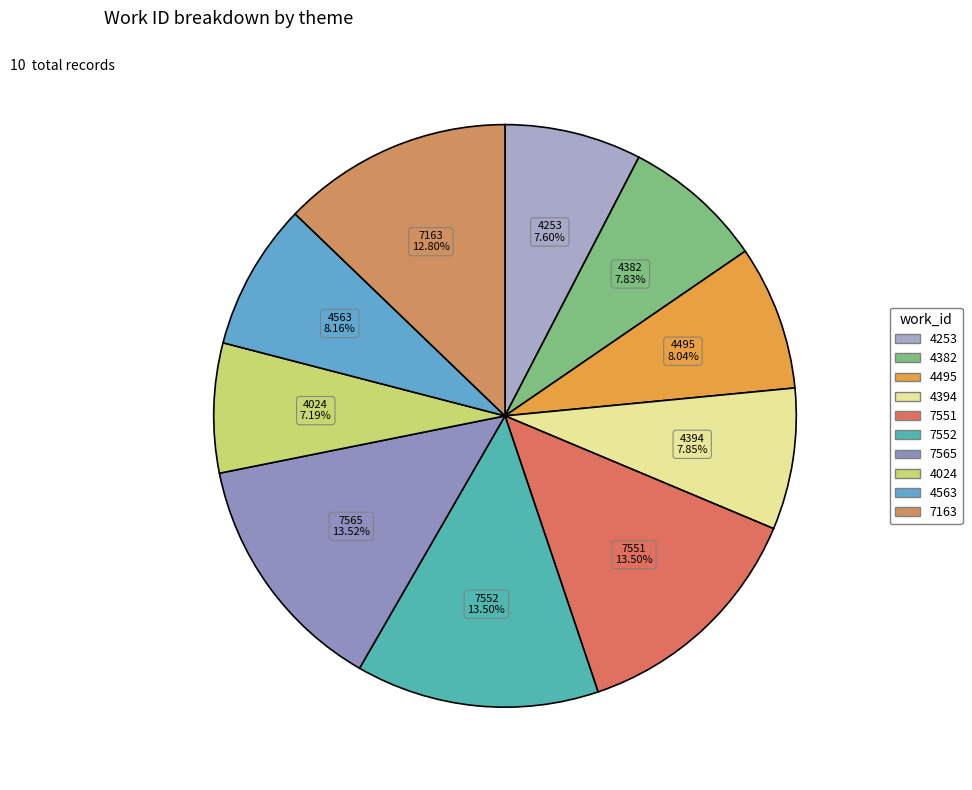

Is the sum of 4024 and 7552 greater than half?

No